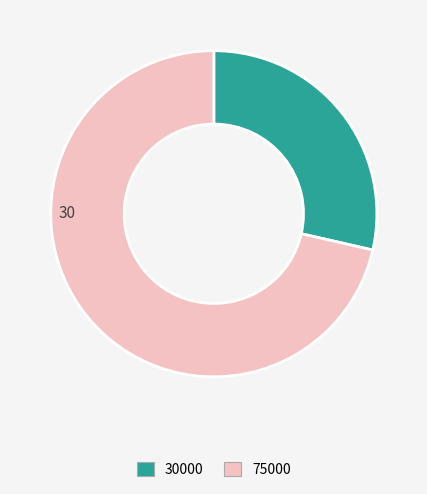

Is there any slice that represents more than half of the pie?

Yes